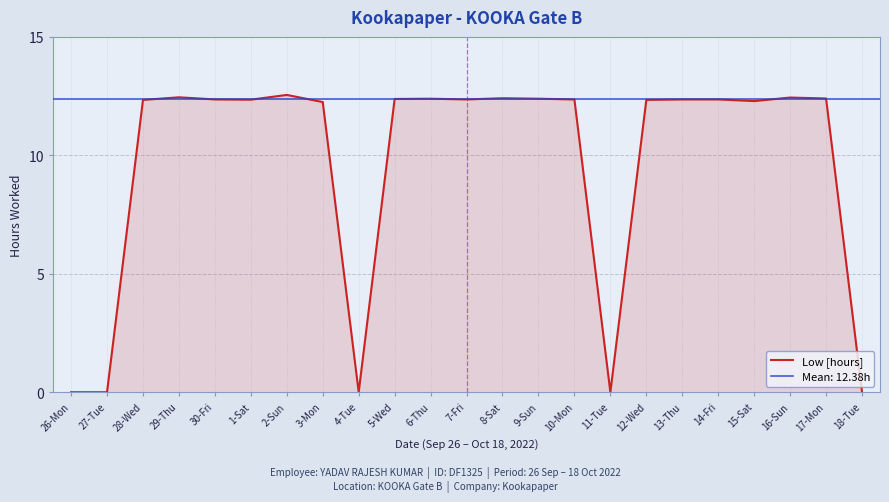

What is the change in value from 27-Tue to 8-Sat?

+12.4